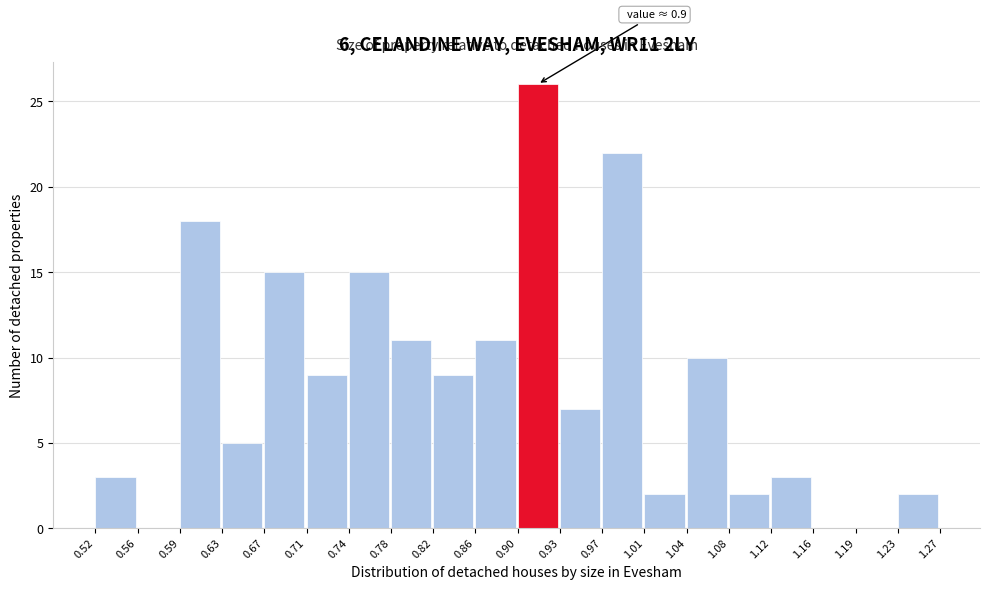

Over which range of the x-axis is the bar tallest?

0.90 to 0.93